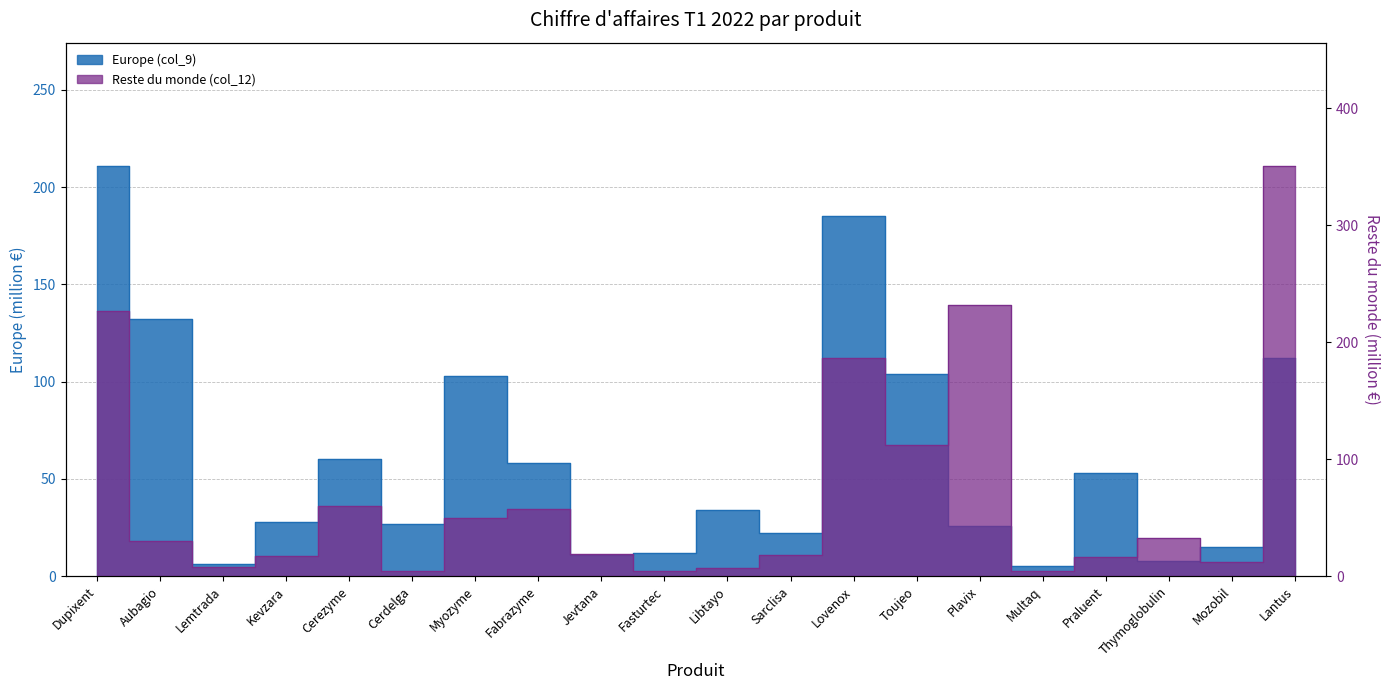

What is the difference between the second highest and second lowest values in the Reste du monde (col_12) series?

228